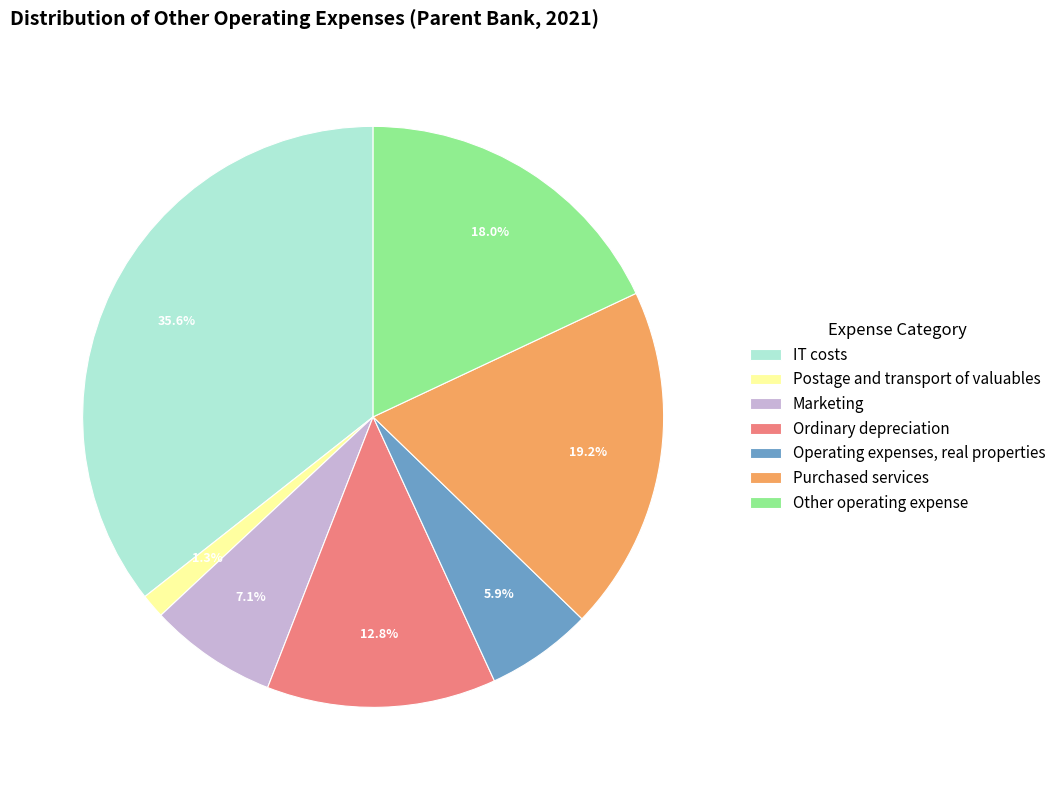

To the nearest percent, what portion does Marketing represent?

7%